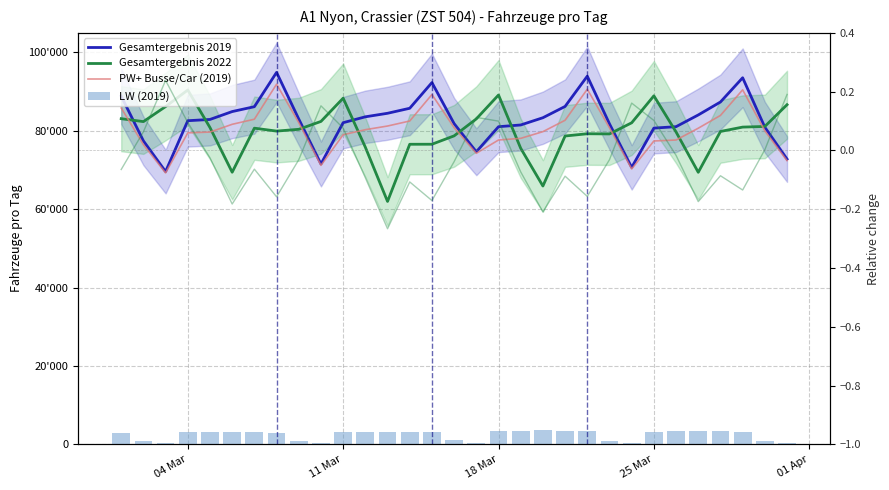

Rank the series by their maximum value, from highest to lowest.

Gesamtergebnis 2019, PW+ Busse/Car (2019), Gesamtergebnis 2022, LW (2019)